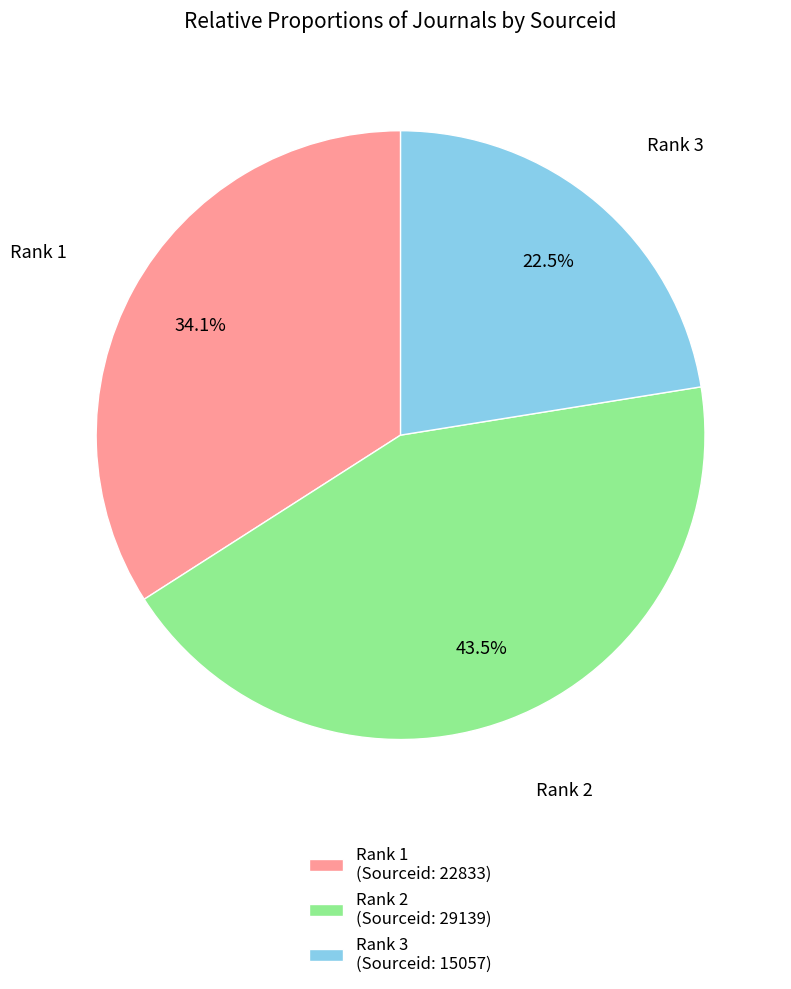

How many segments does this pie chart have?

3